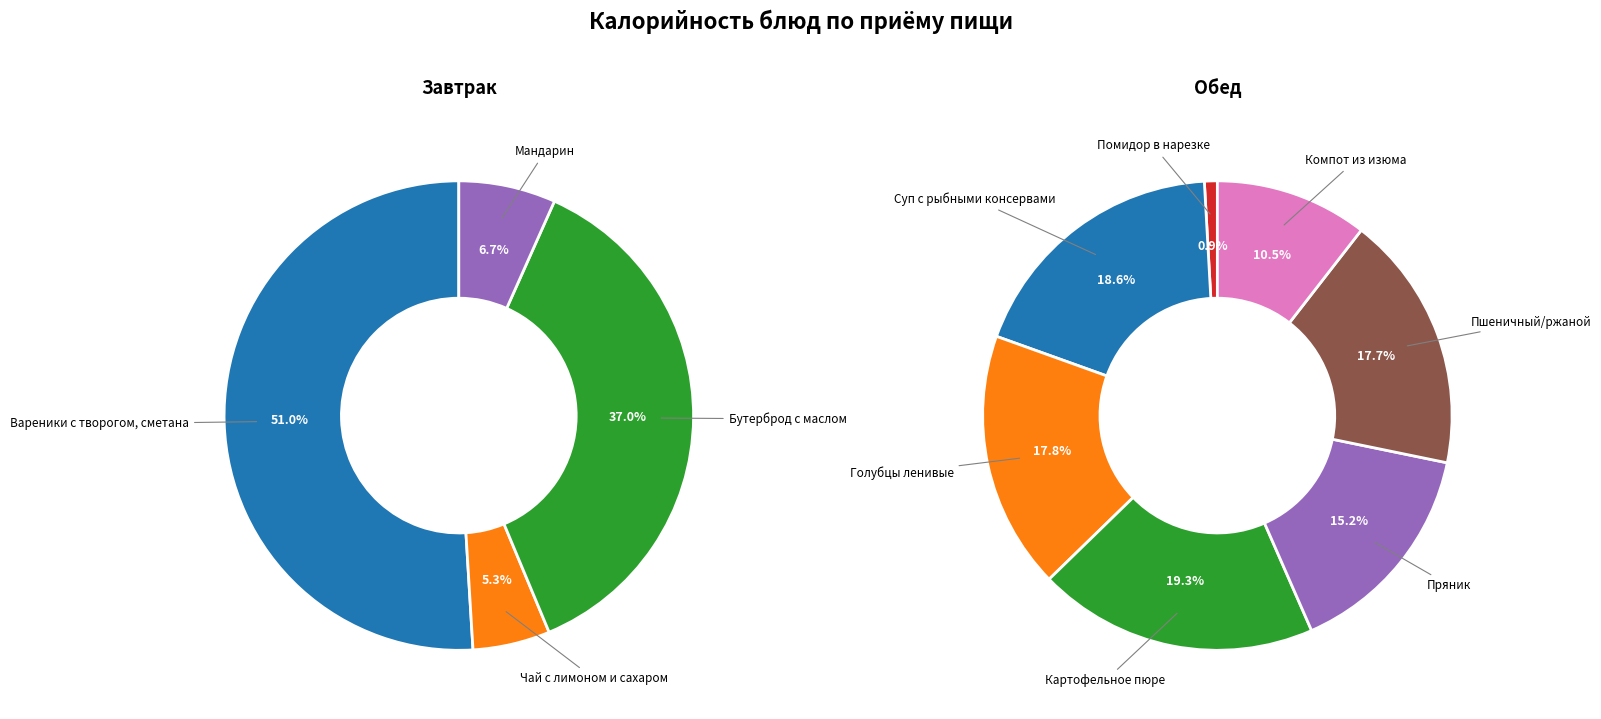

Count the number of slices in the pie.

11